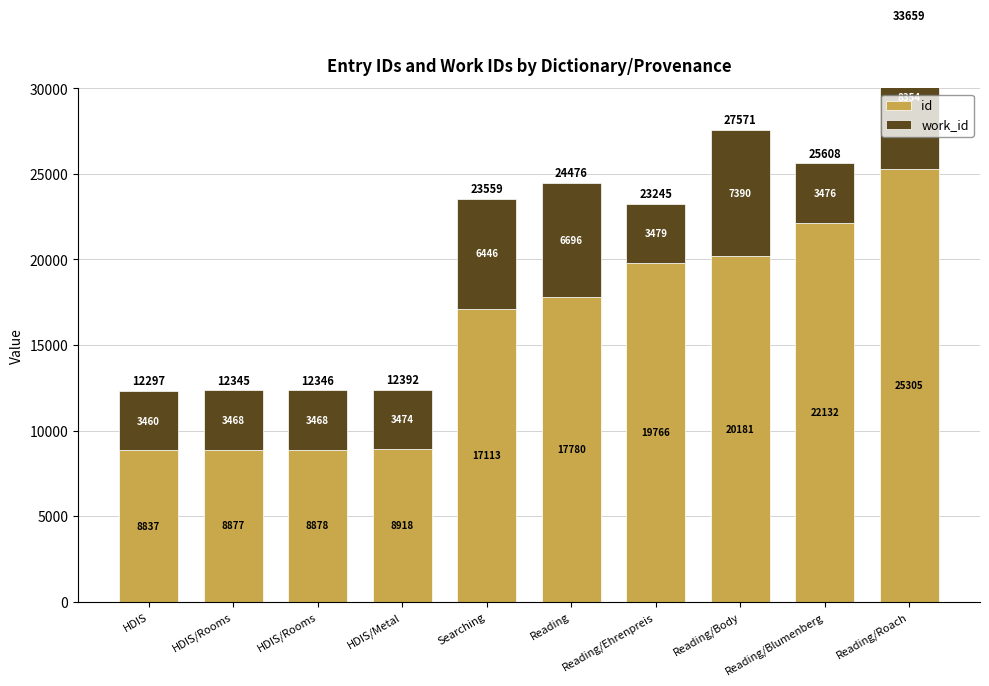

What is the highest value of the id series?

25305